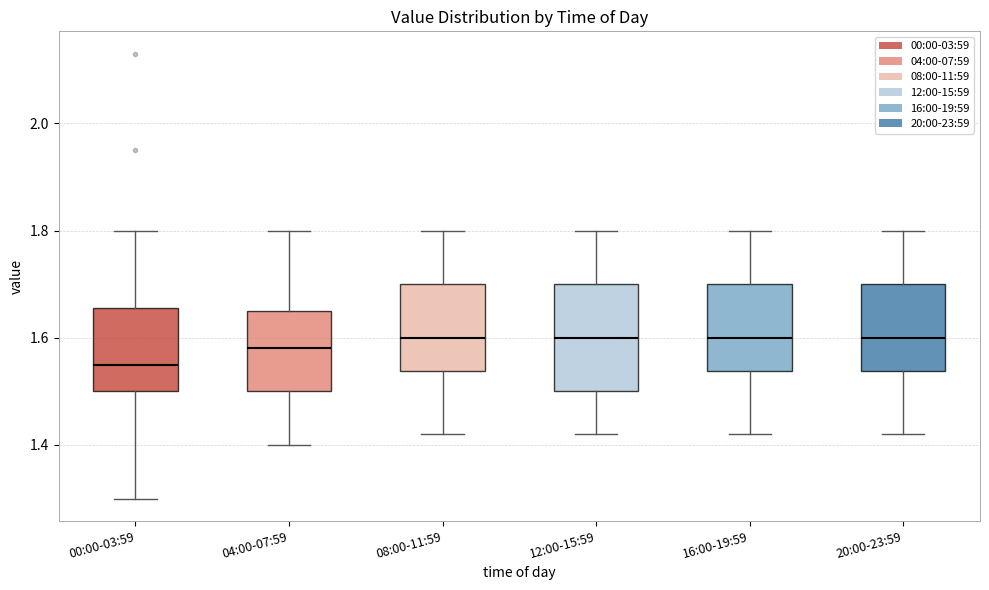

Which box's median line is the lowest?

00:00-03:59